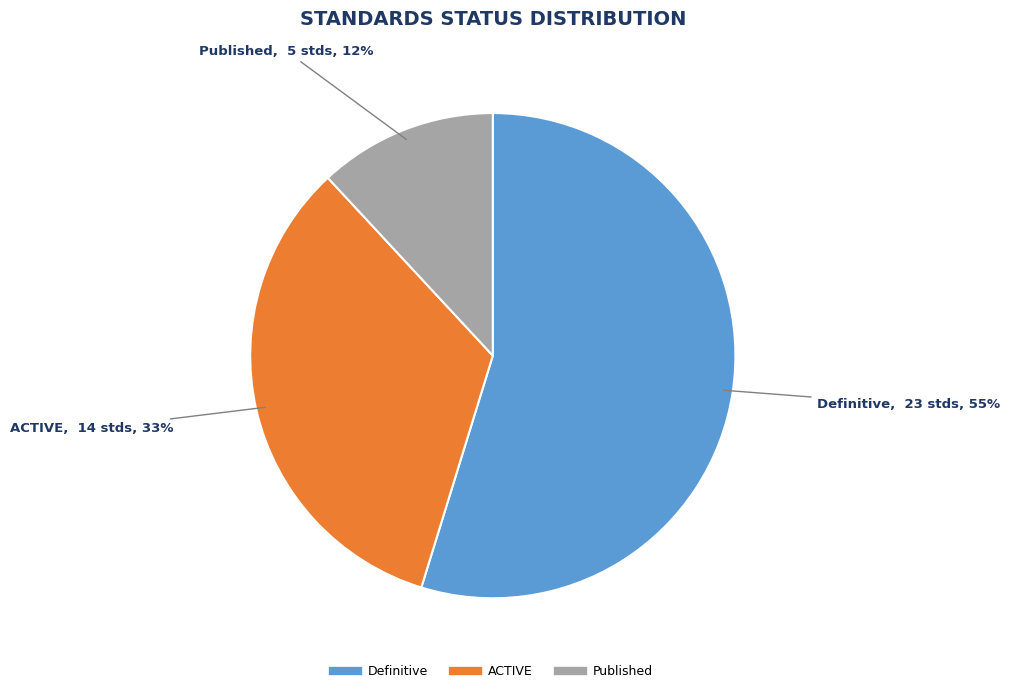

To the nearest percent, what is the difference between the largest and smallest slice percentages?

43%